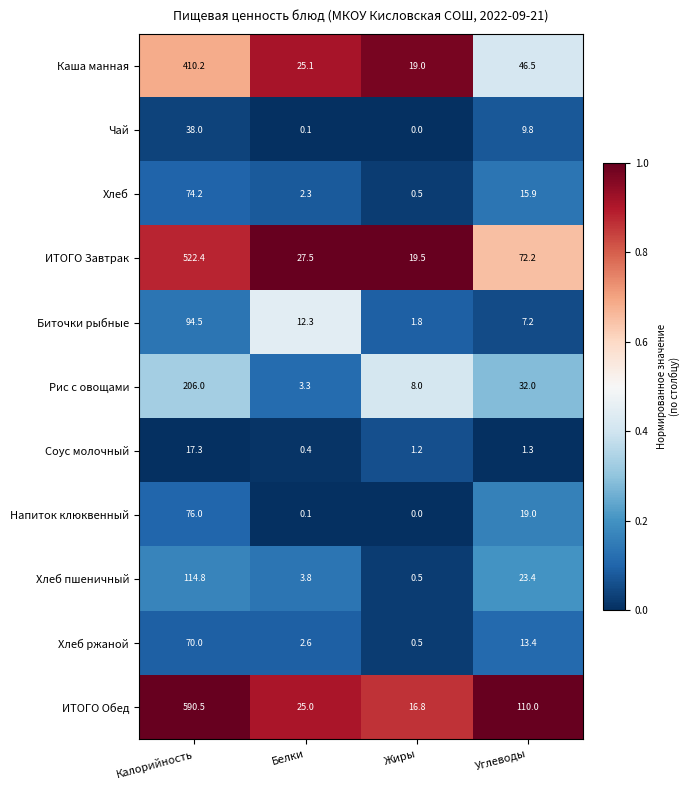

The value of Хлеб пшеничный at Калорийность is 46.4. True or false?

False